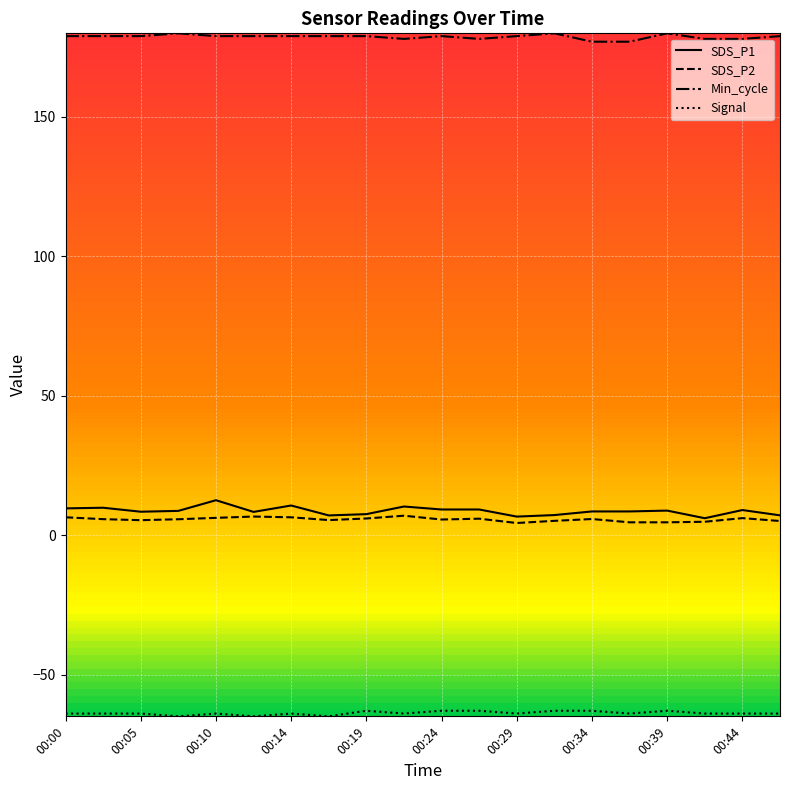

What is the maximum value shown in the chart?

180.0